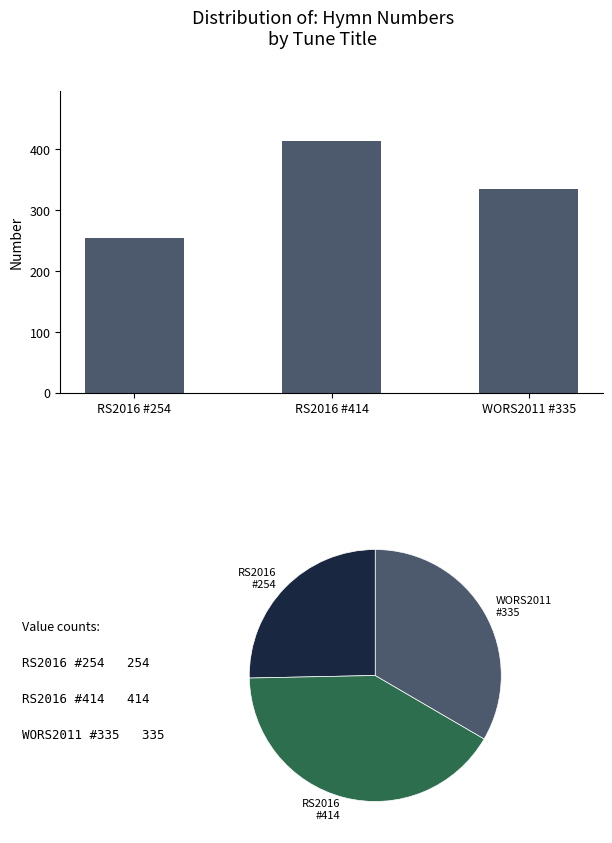

What is the minimum value shown in the chart?

254